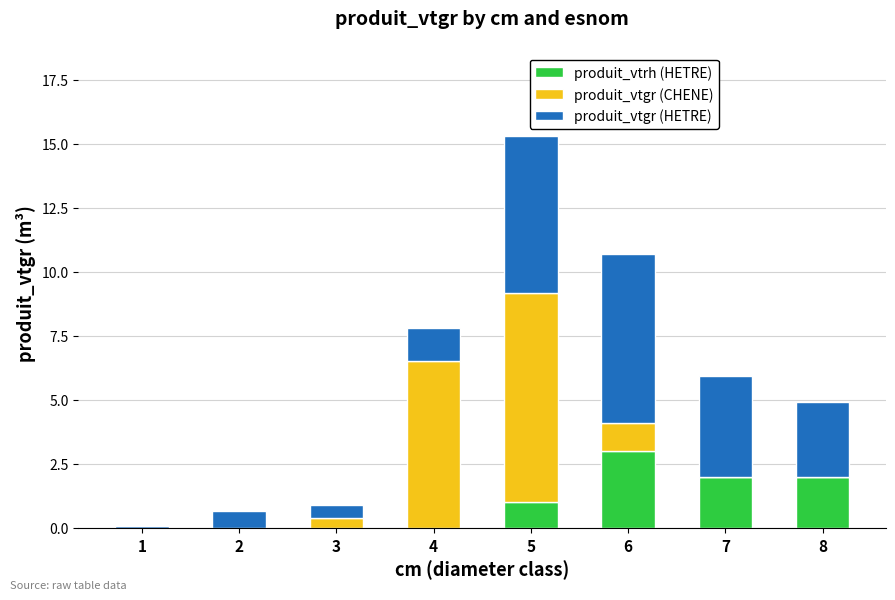

What is the maximum value for produit_vtrh (HETRE)?

3.0